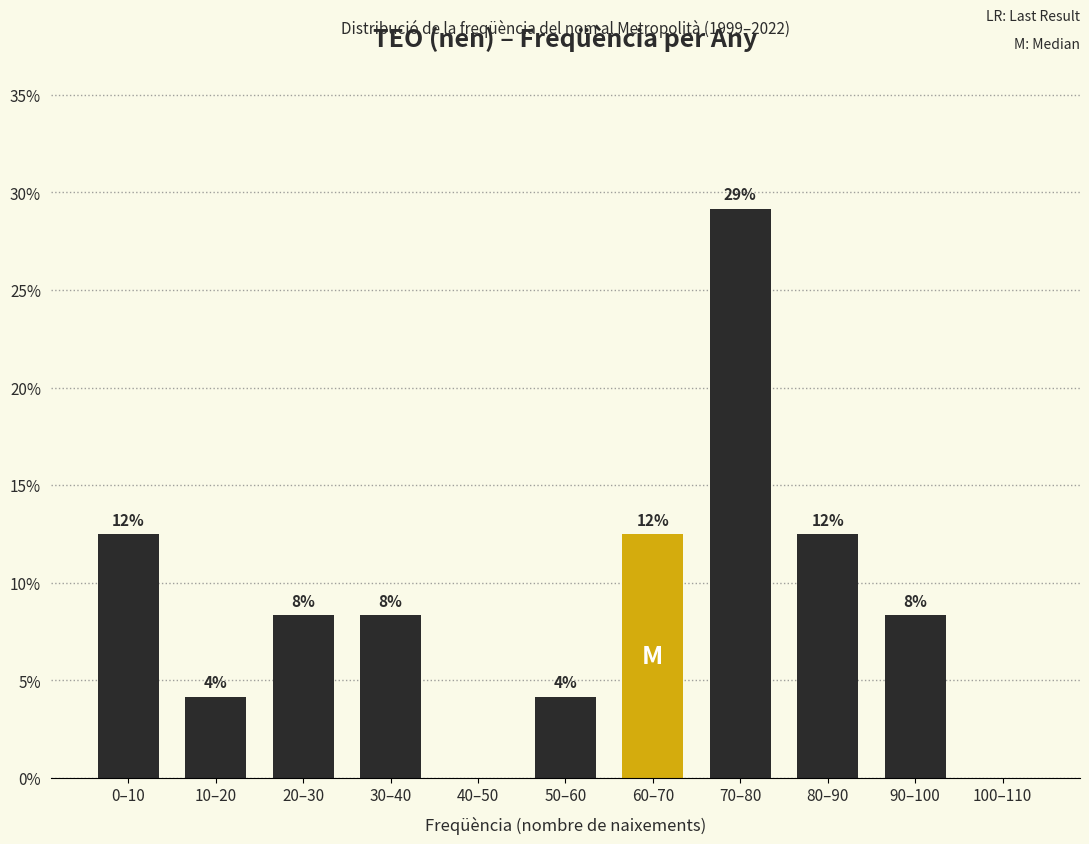

Are the bars horizontal?

No